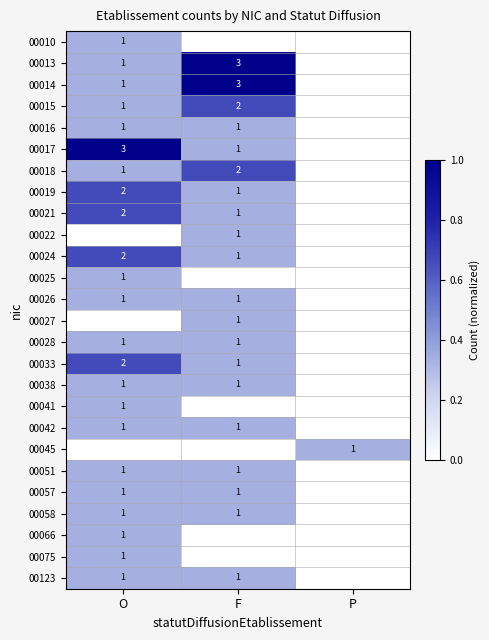

The 00027 series shows 2 at F. True or false?

False